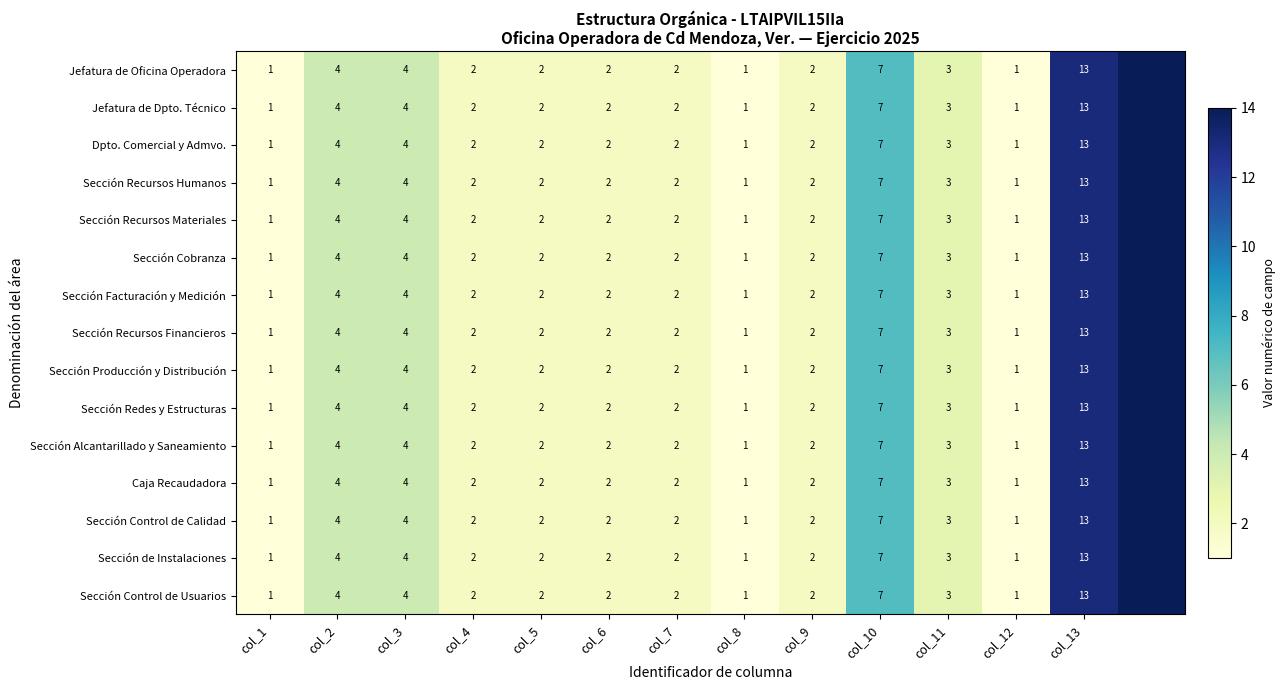

Count the number of data series in this chart.

15